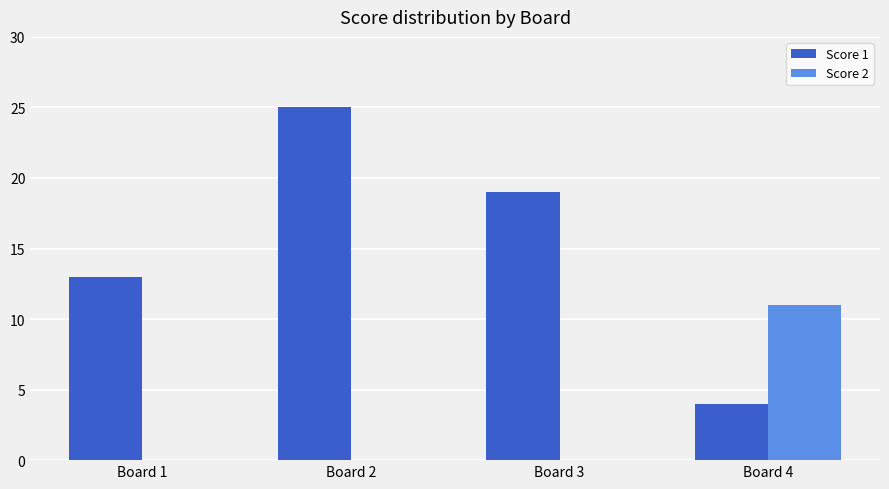

True or false: Score 2 has a value of 6 at Board 2.

False